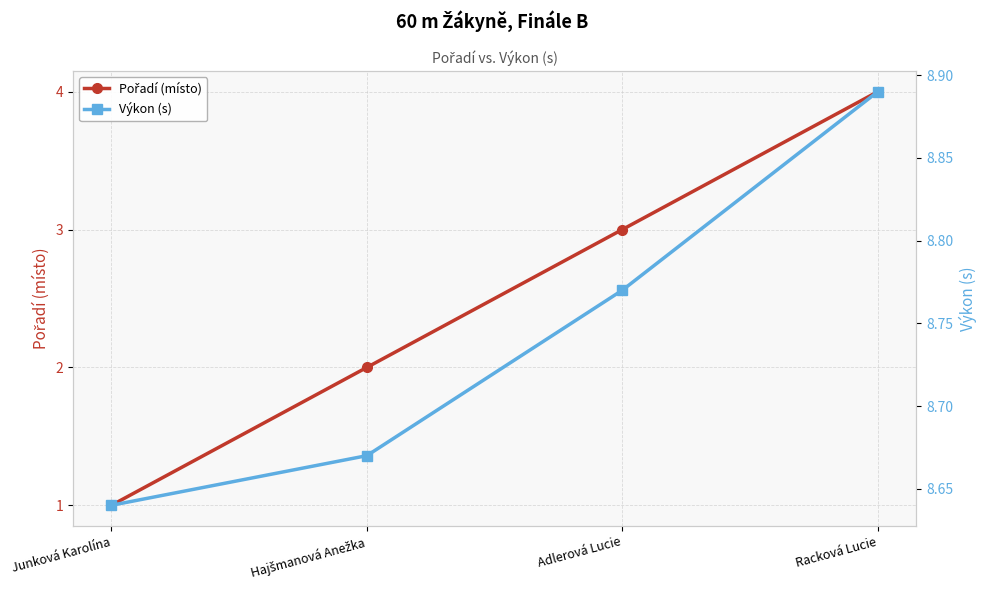

Reading left to right, what are all the values shown in this chart?

Pořadí (místo): Junková Karolína=1.0	Hajšmanová Anežka=2.0	Adlerová Lucie=3.0	Racková Lucie=4.0
Výkon (s): Junková Karolína=8.6	Hajšmanová Anežka=8.7	Adlerová Lucie=8.8	Racková Lucie=8.9